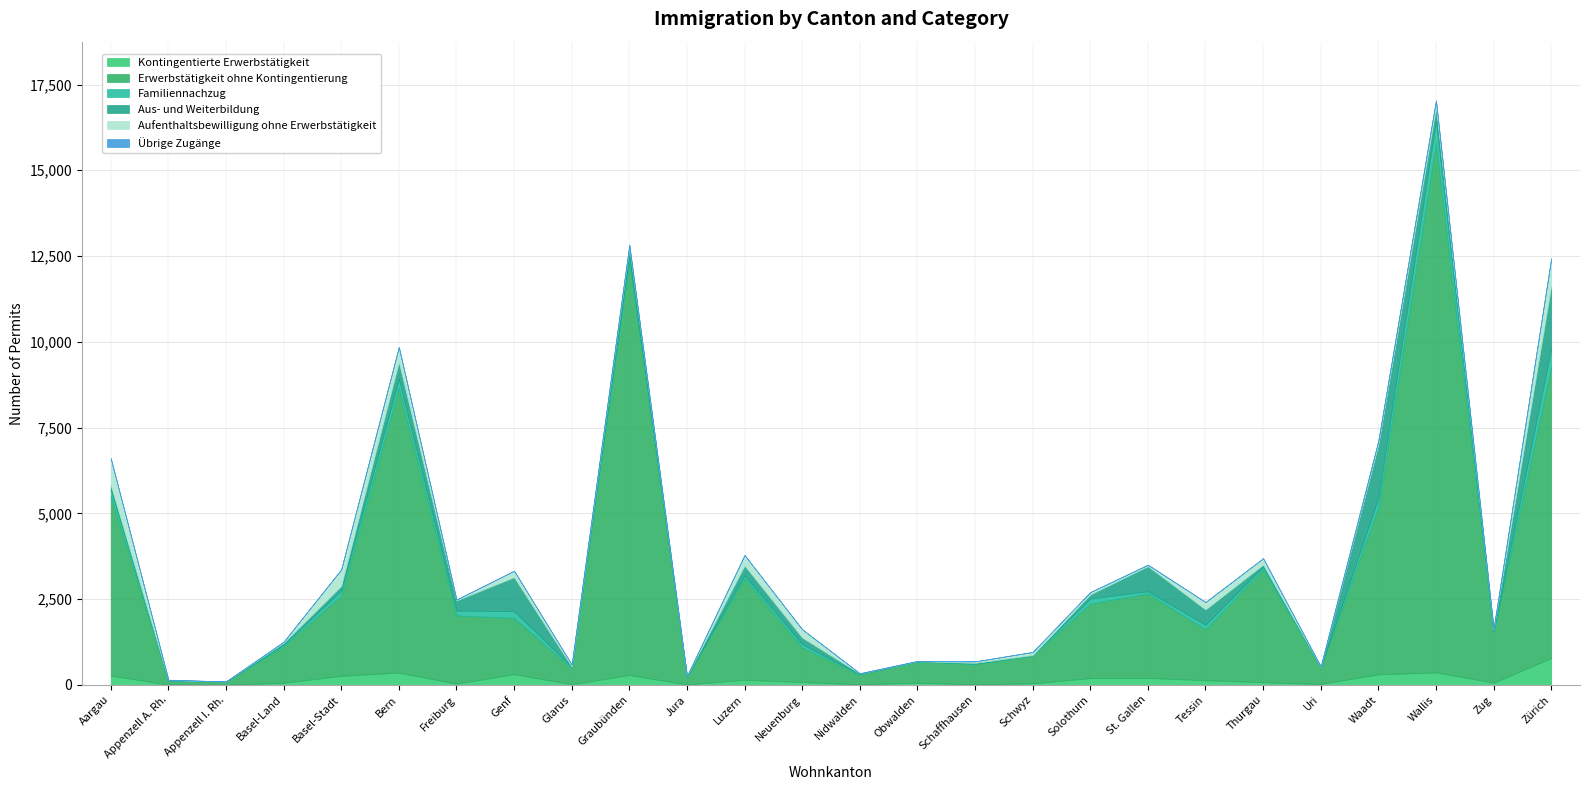

What are all the series names shown in the legend?

Kontingentierte Erwerbstätigkeit, Erwerbstätigkeit ohne Kontingentierung, Familiennachzug, Aus- und Weiterbildung, Aufenthaltsbewilligung ohne Erwerbstätigkeit, Übrige Zugänge